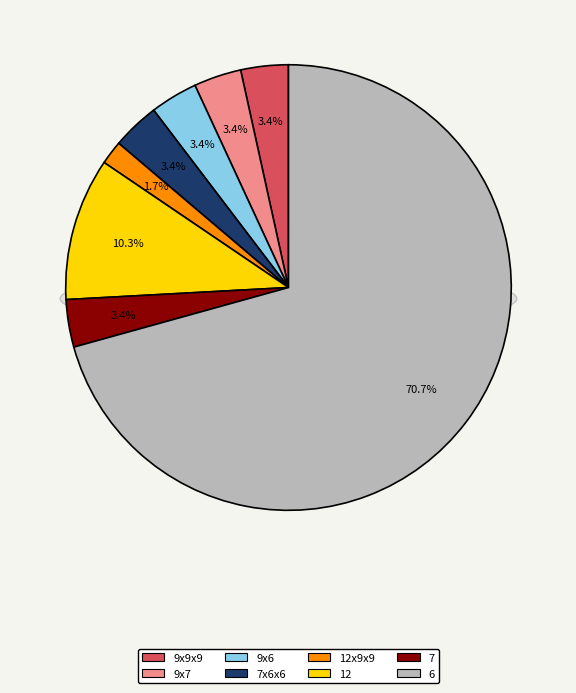

Approximately how many times larger is the value at 12x9x9 compared to 9x9x9?

0.5